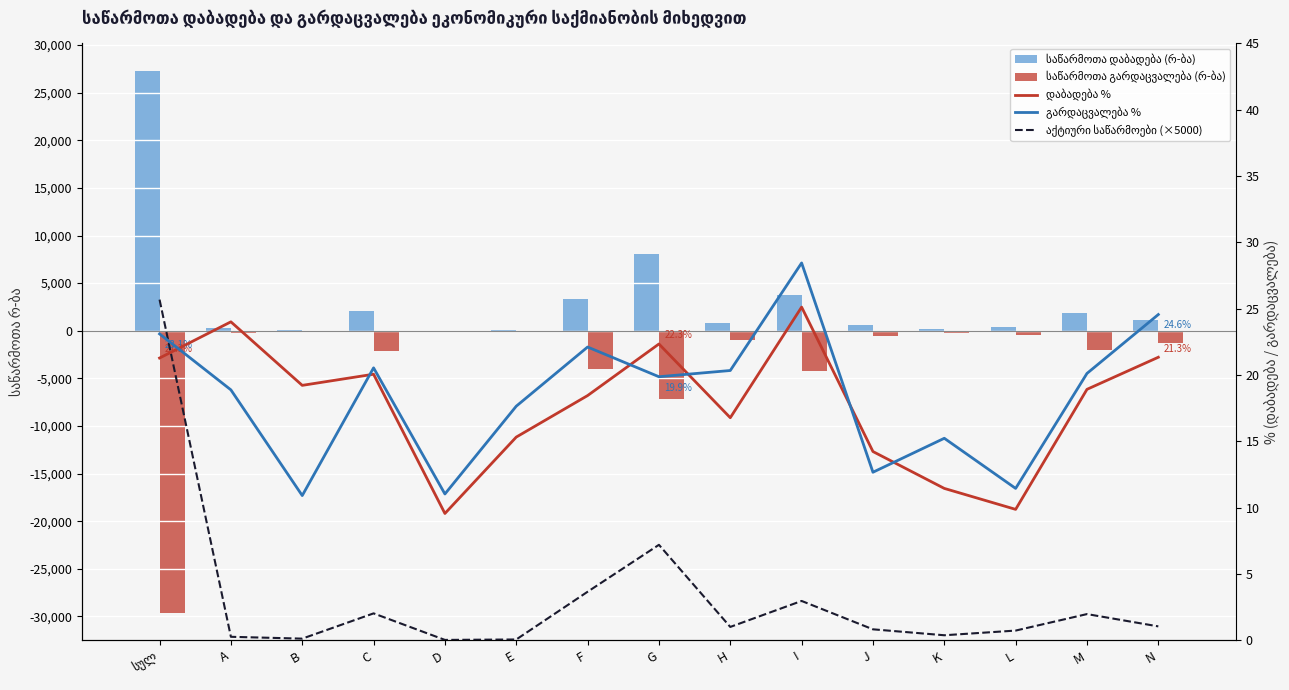

What is the average value of the საწარმოთა დაბადება (რ-ბა) series?

3331.9